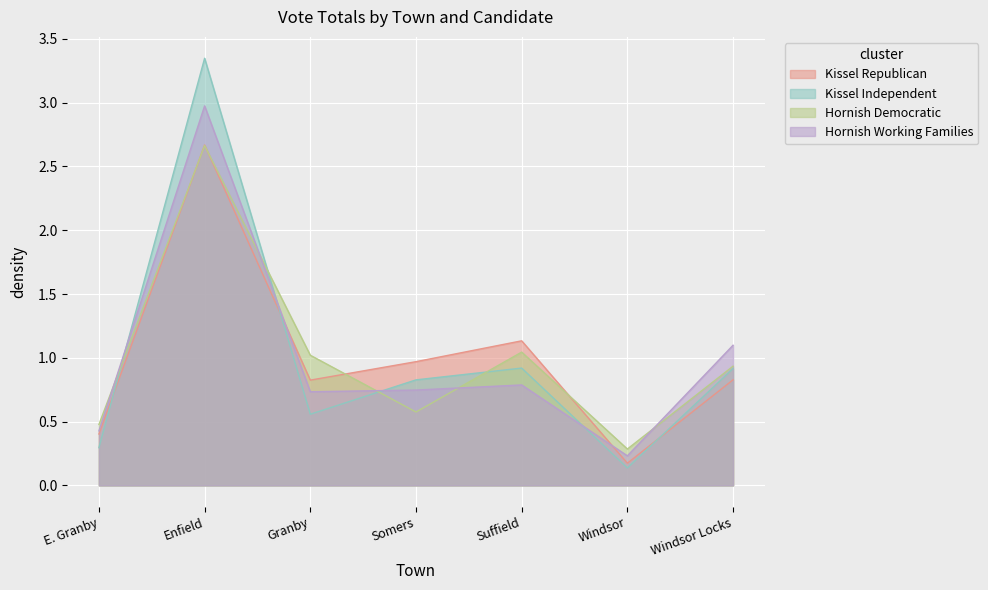

Reading left to right, extract all data points from this chart.

Kissel Republican: 0.4	2.7	0.8	1.0	1.1	0.2	0.8
Kissel Independent: 0.3	3.3	0.6	0.8	0.9	0.1	0.9
Hornish Democratic: 0.5	2.7	1.0	0.6	1.0	0.3	0.9
Hornish Working Families: 0.4	3.0	0.7	0.7	0.8	0.2	1.1